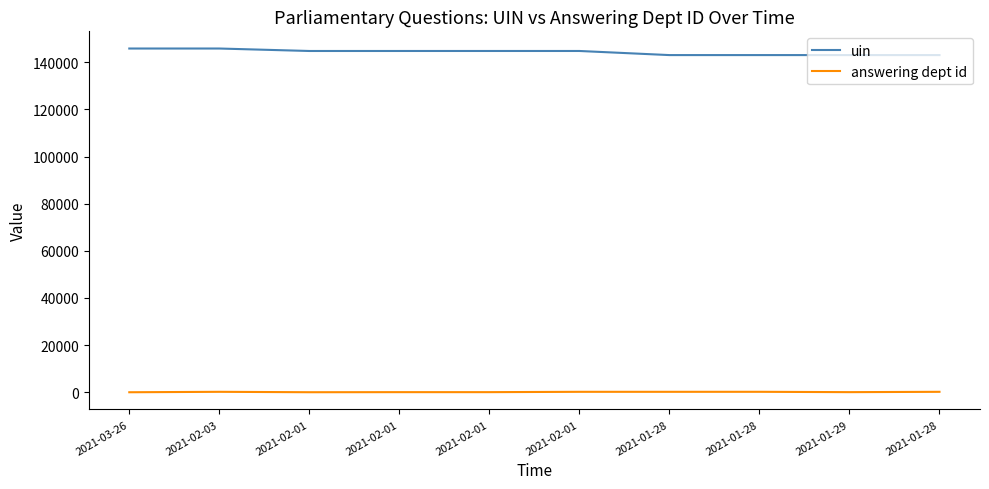

What are all the series names shown in the legend?

uin, answering dept id